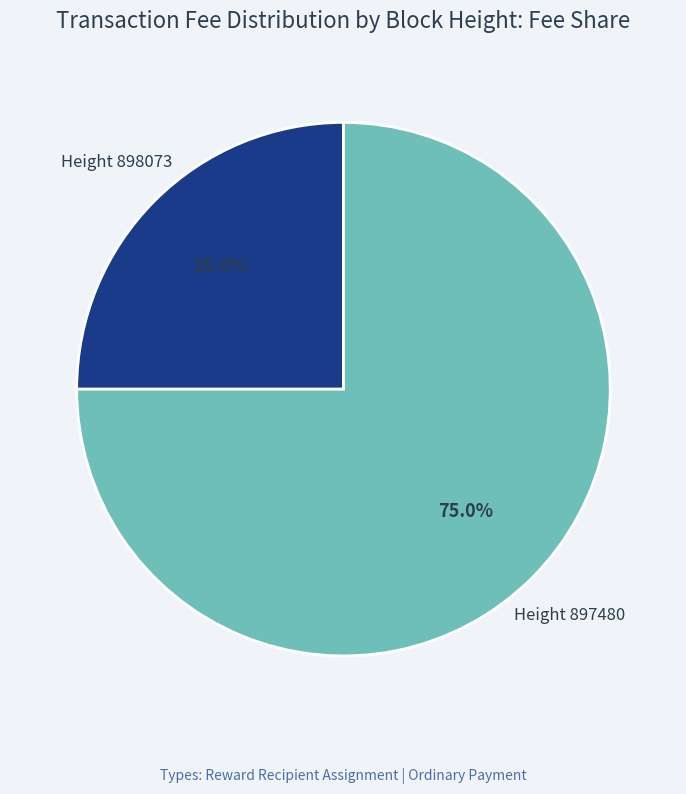

Which category has the smallest portion of the pie?

Height 898073